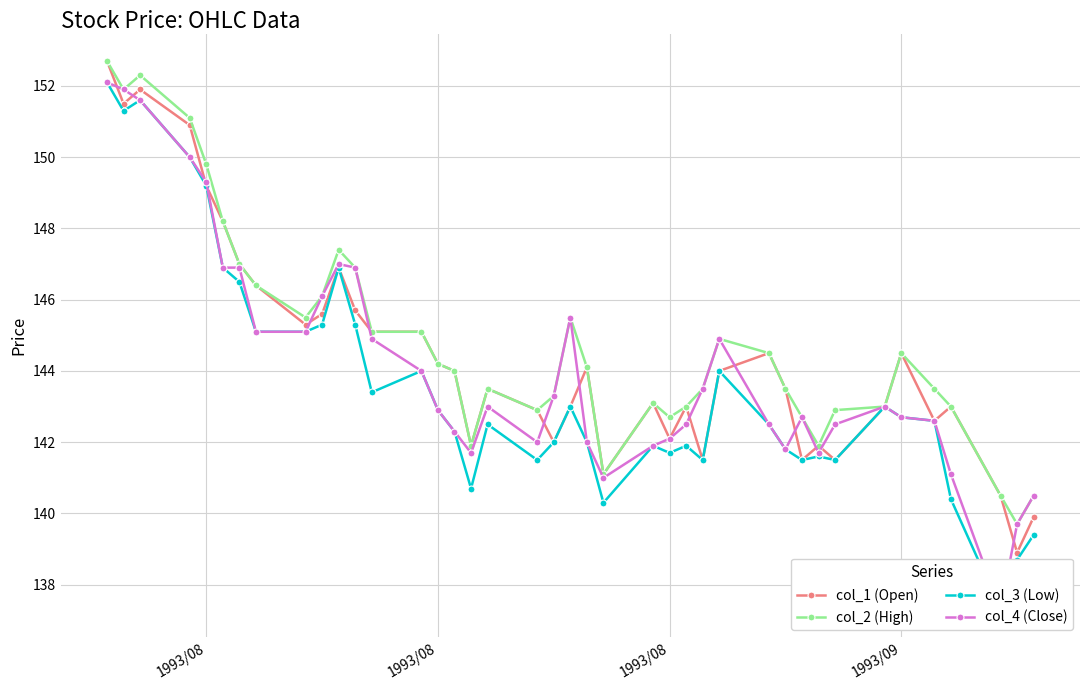

True or false: col_4 (Close) and col_3 (Low) intersect in this chart.

False